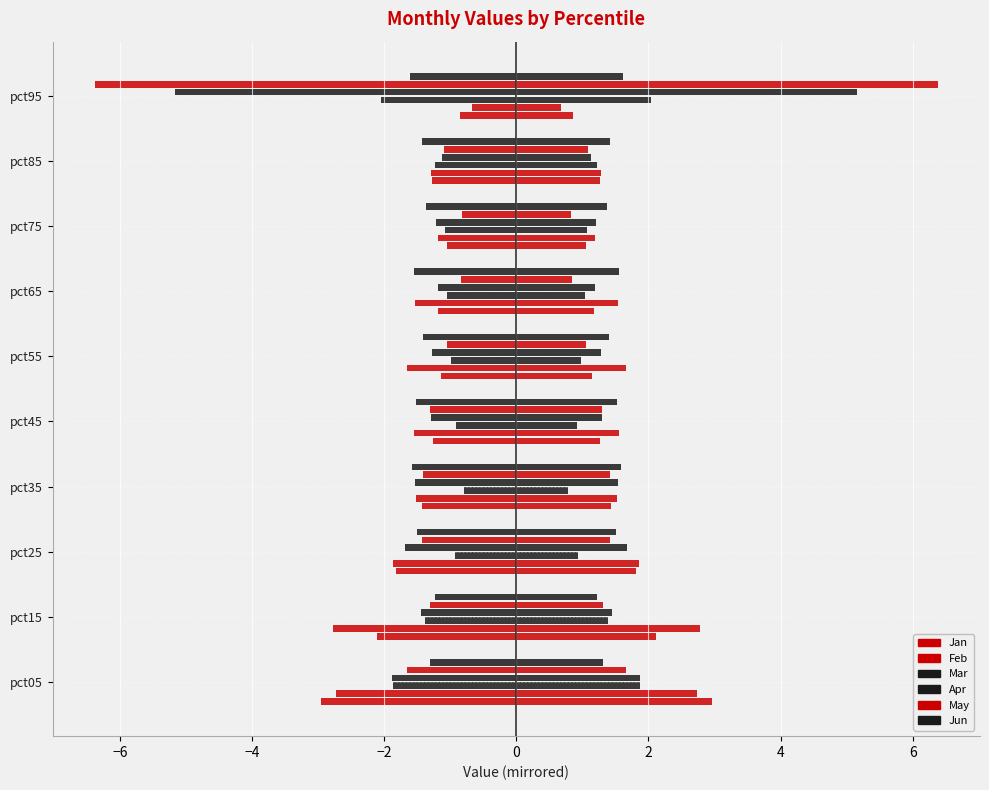

How many series are shown in this chart?

12